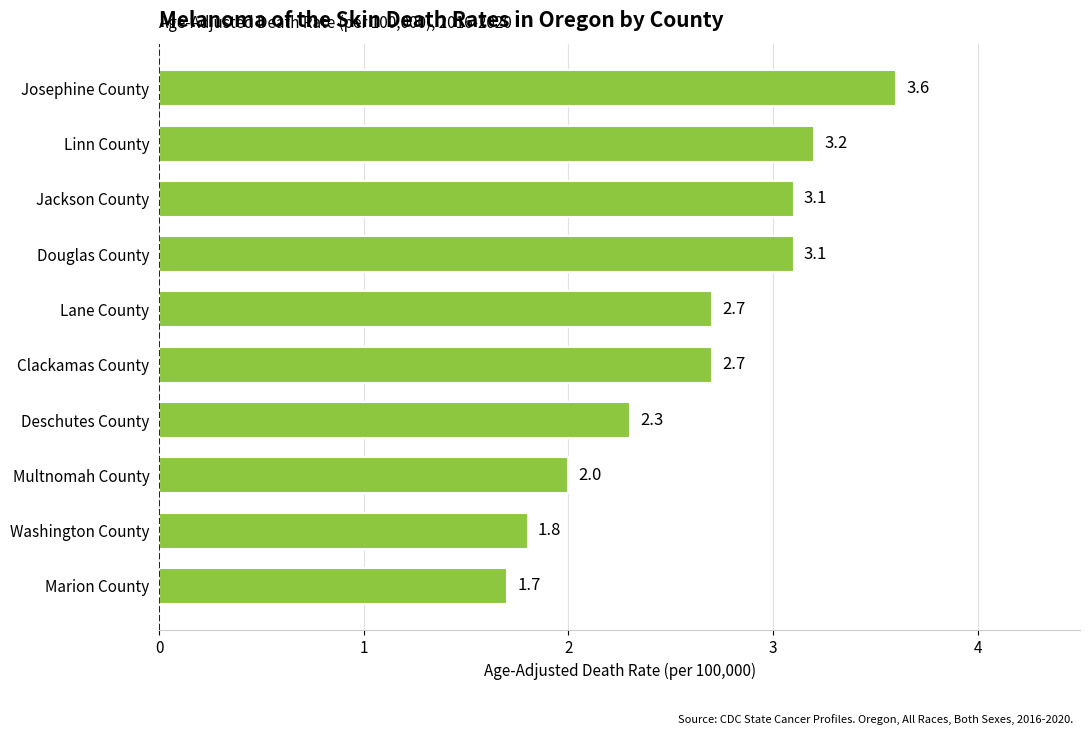

Which has a higher value, Clackamas County or Linn County?

Linn County